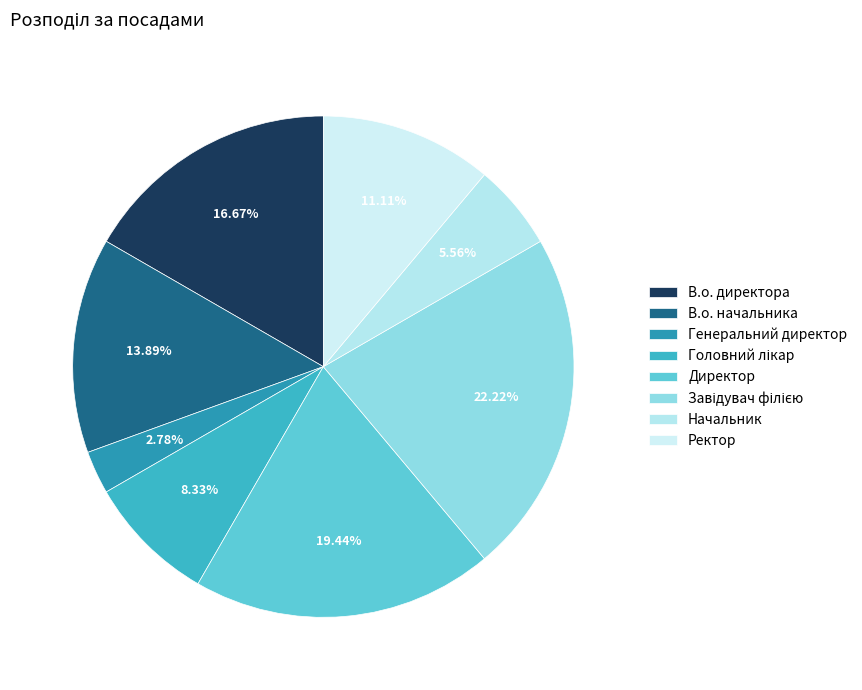

To the nearest percent, what is the difference between the largest and smallest slice percentages?

19%